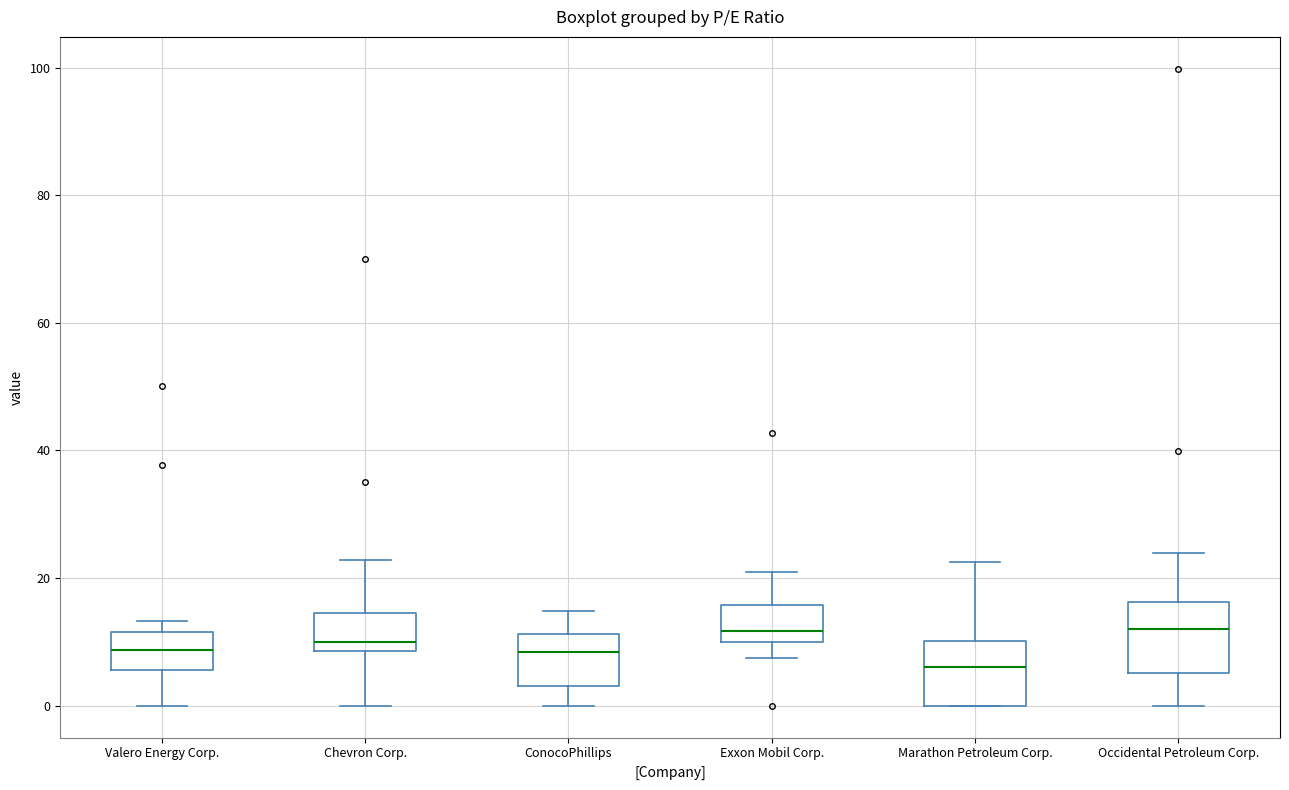

Where is the lower edge of the box for Chevron Corp. on the y-axis? The values are not printed on the chart, so give them approximately, as read against the axis.

8